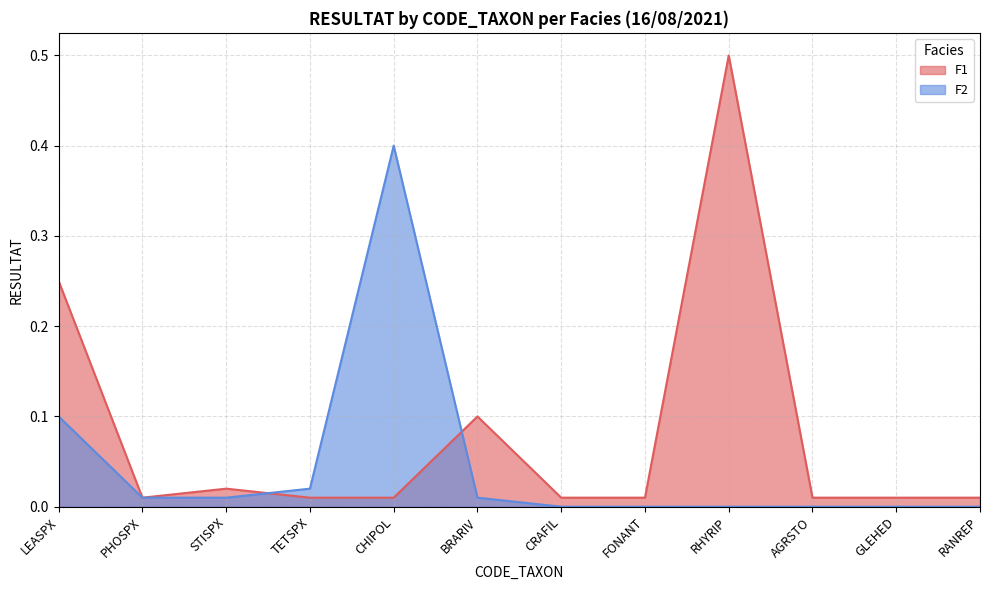

What is the difference between the maximum and minimum values in the F2 series?

0.4